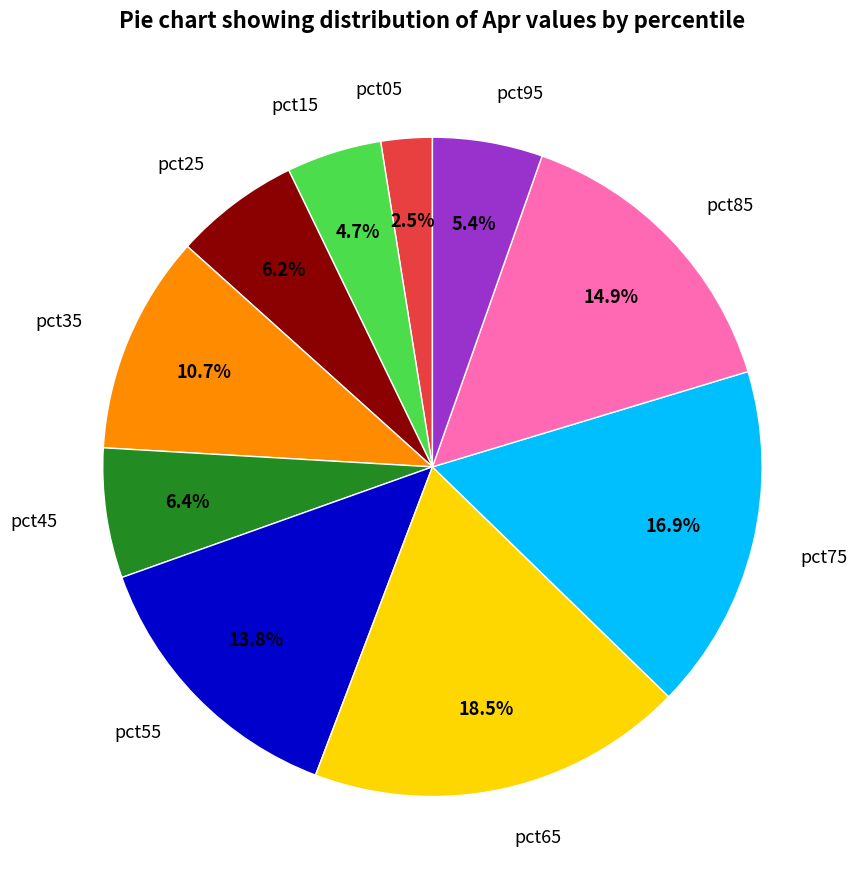

Is pct55 the majority of the pie?

No